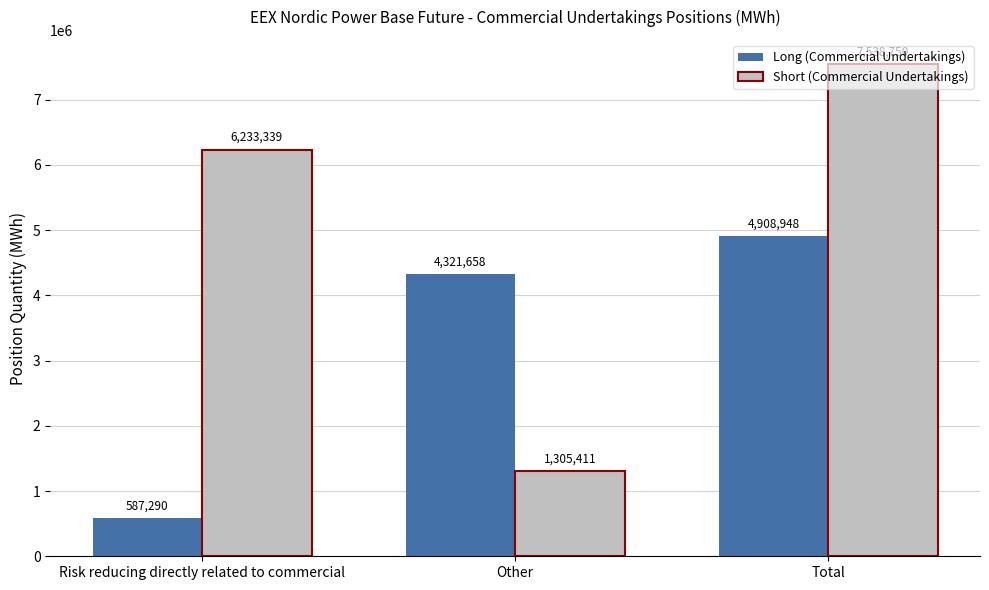

What is the label of the 3rd bar from the right?

Risk reducing directly related to commercial